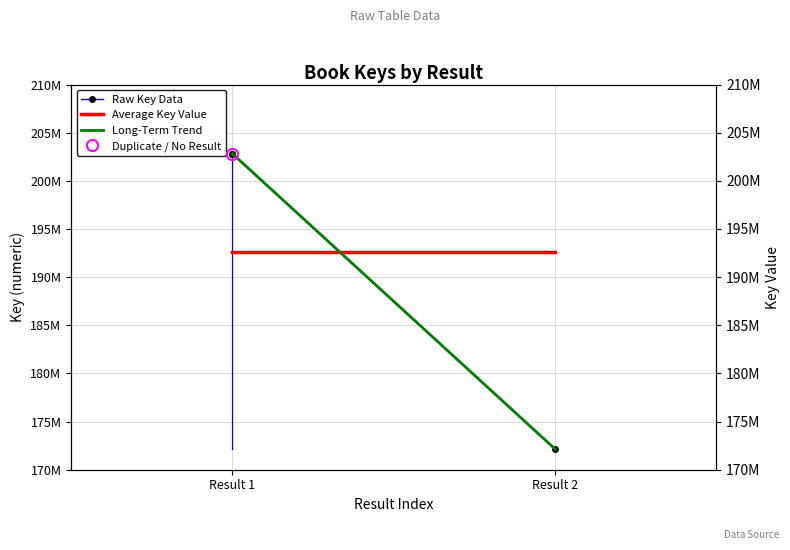

Between Result 2 and Result 1, which is larger?

Result 1